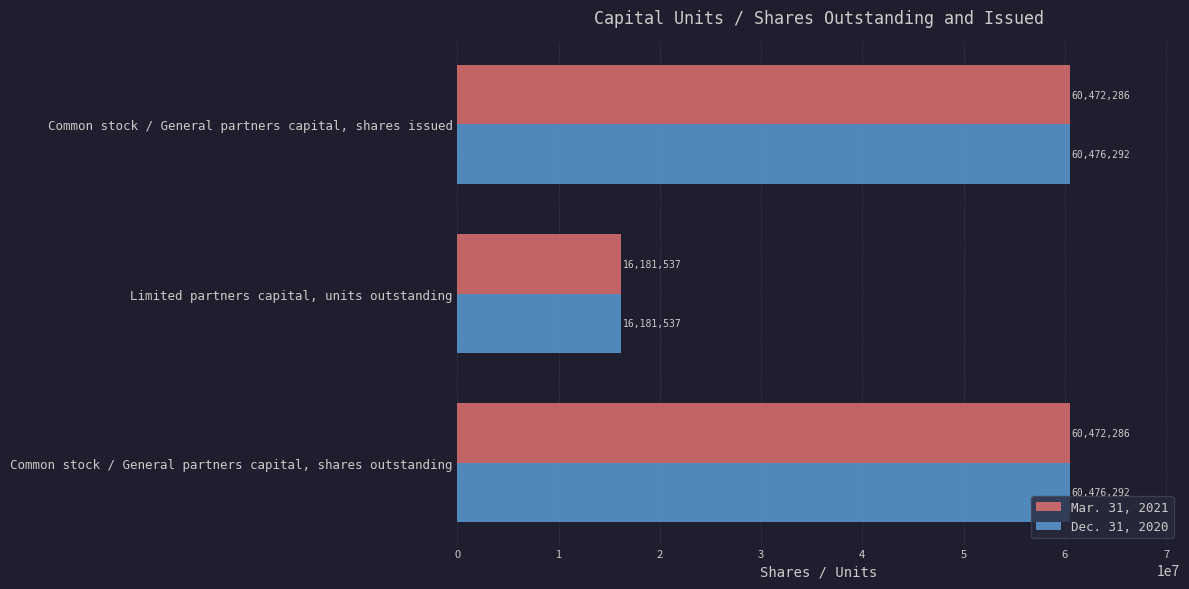

Rank the series by their maximum value, from lowest to highest.

Mar. 31, 2021, Dec. 31, 2020